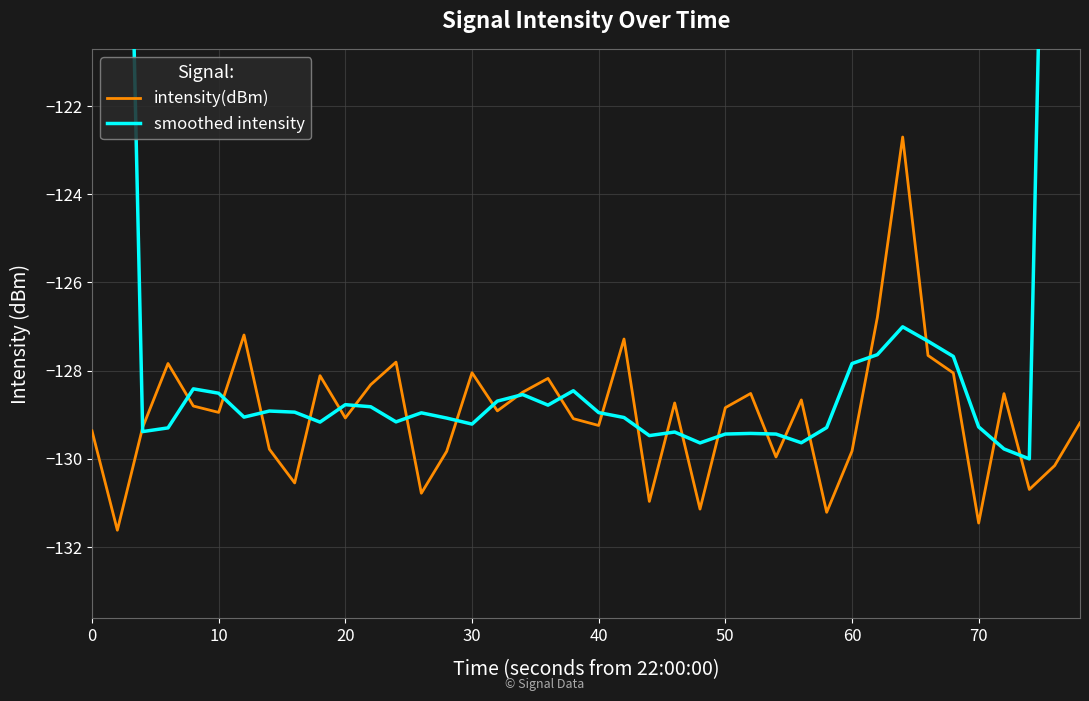

Reading left to right, transcribe all the data shown in this chart.

intensity(dBm): -129.4	-131.6	-129.3	-127.8	-128.8	-128.9	-127.2	-129.8	-130.5	-128.1	-129.1	-128.3	-127.8	-130.8	-129.8	-128.0	-128.9	-128.5	-128.2	-129.1	-129.2	-127.3	-131.0	-128.7	-131.1	-128.8	-128.5	-130.0	-128.7	-131.2	-129.8	-126.8	-122.7	-127.7	-128.1	-131.5	-128.5	-130.7	-130.2	-129.2
smoothed intensity: -78.1	-103.6	-129.4	-129.3	-128.4	-128.5	-129.1	-128.9	-128.9	-129.2	-128.8	-128.8	-129.2	-129.0	-129.1	-129.2	-128.7	-128.5	-128.8	-128.5	-129.0	-129.1	-129.5	-129.4	-129.6	-129.4	-129.4	-129.4	-129.6	-129.3	-127.8	-127.6	-127.0	-127.3	-127.7	-129.3	-129.8	-130.0	-103.7	-78.0